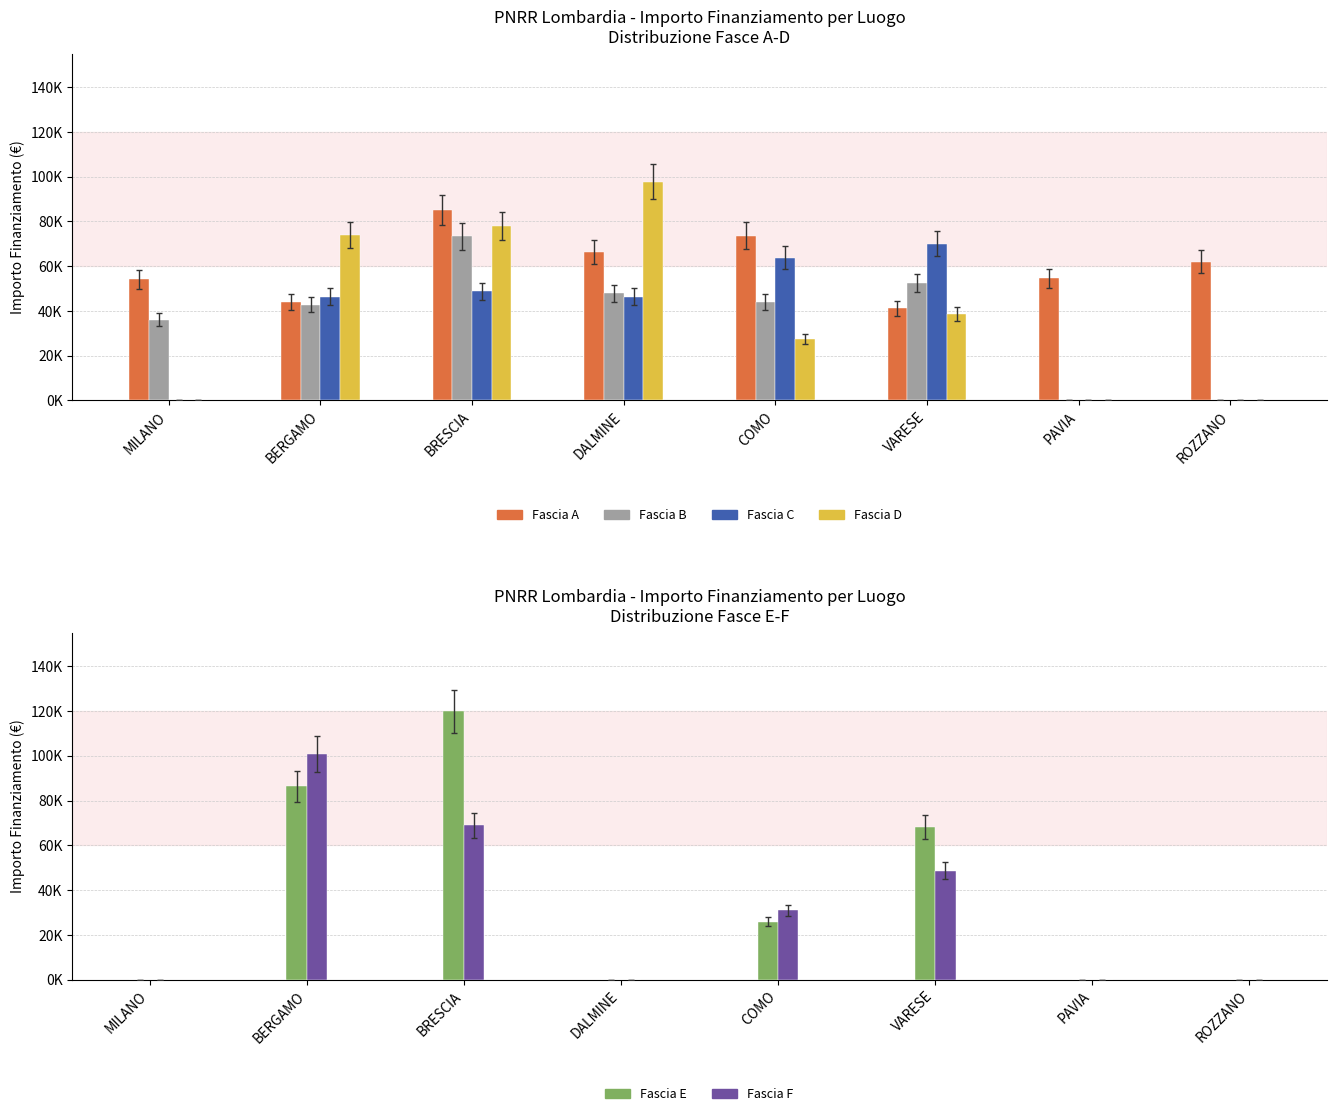

The Fascia F series shows -39379.6 at PAVIA. True or false?

False